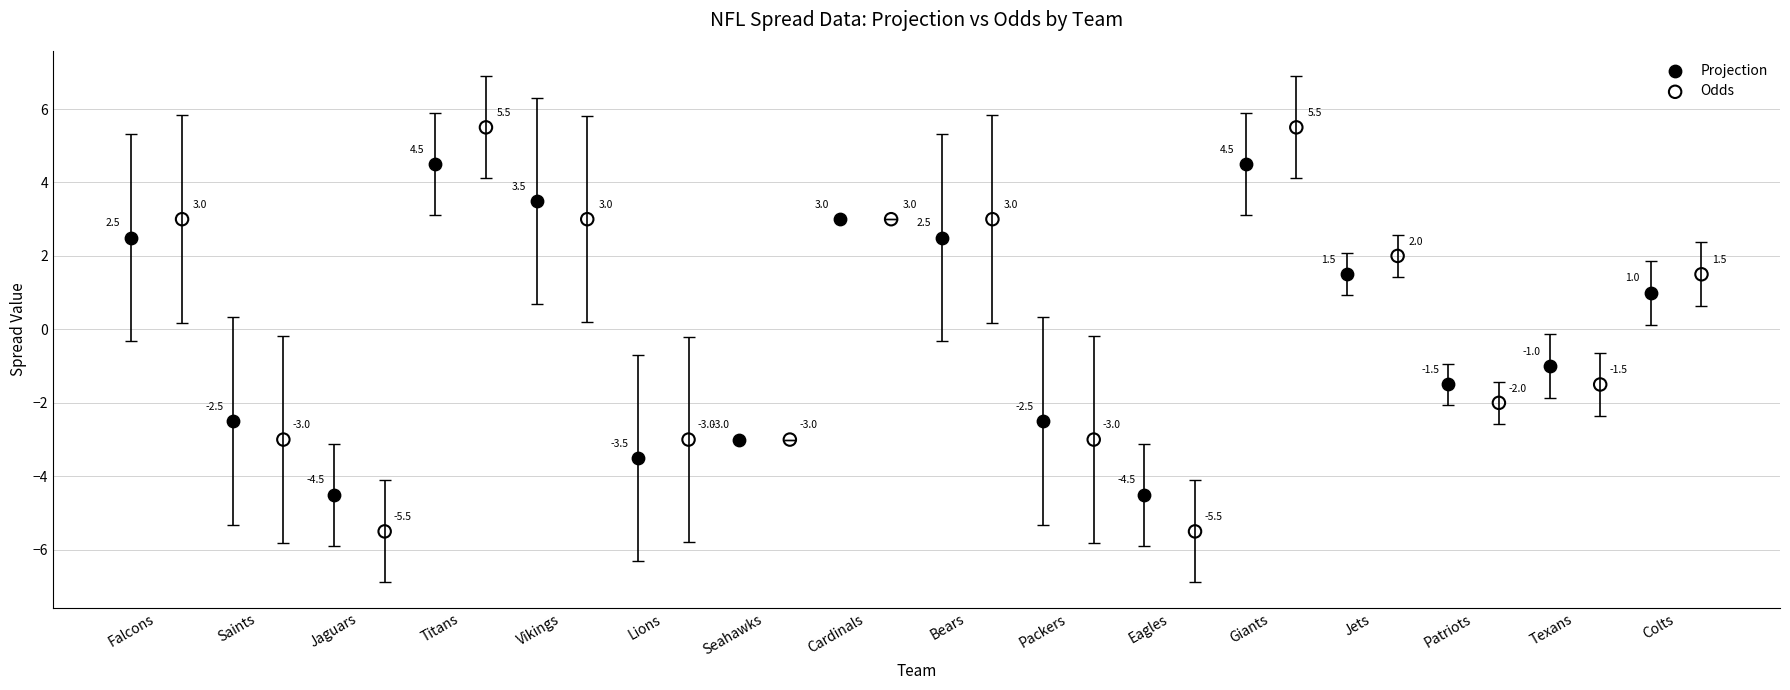

Which series reaches the maximum Y coordinate?

Odds